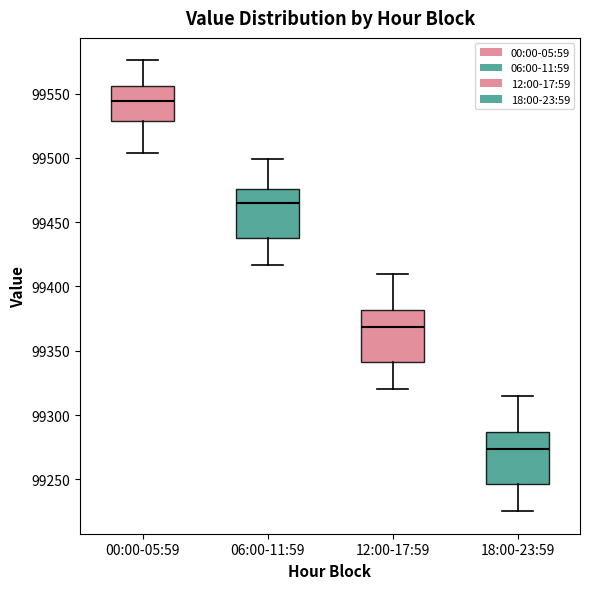

Where is the upper edge of the box for 00:00-05:59 on the y-axis? The values are not printed on the chart, so give them approximately, as read against the axis.

99555